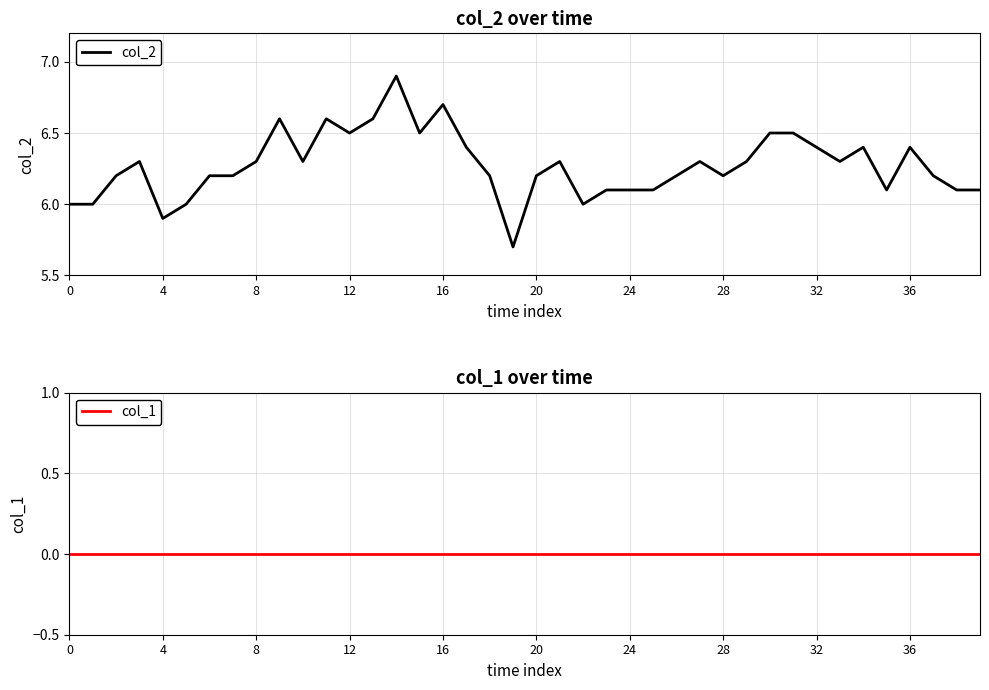

What are all the series names shown in the legend?

col_2, col_1